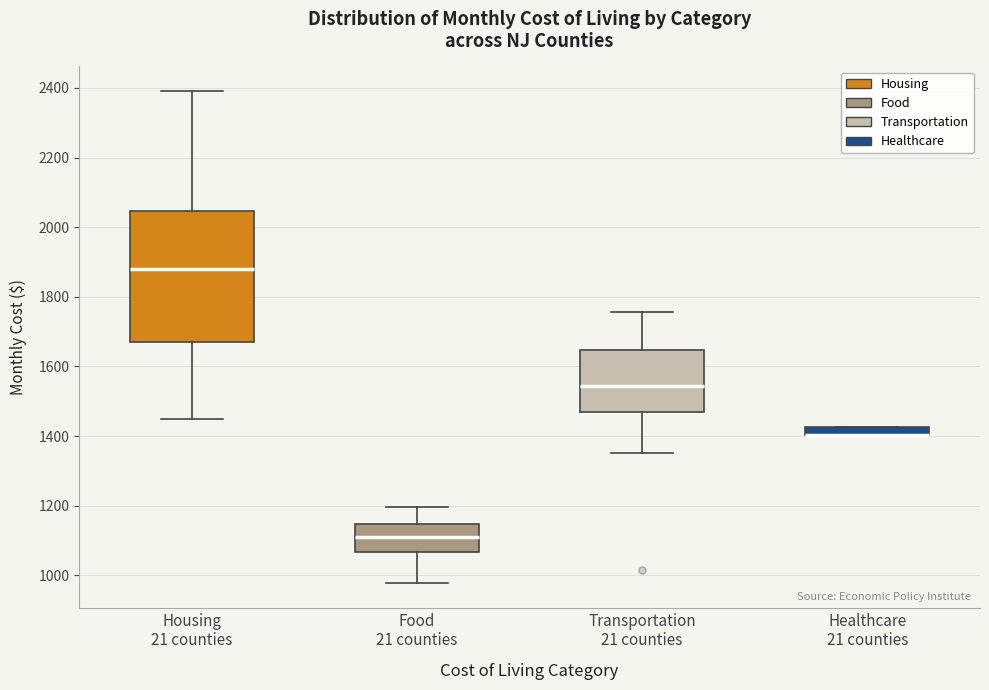

Where is the lower edge of the box for Healthcare 21 counties on the y-axis? The values are not printed on the chart, so give them approximately, as read against the axis.

1400